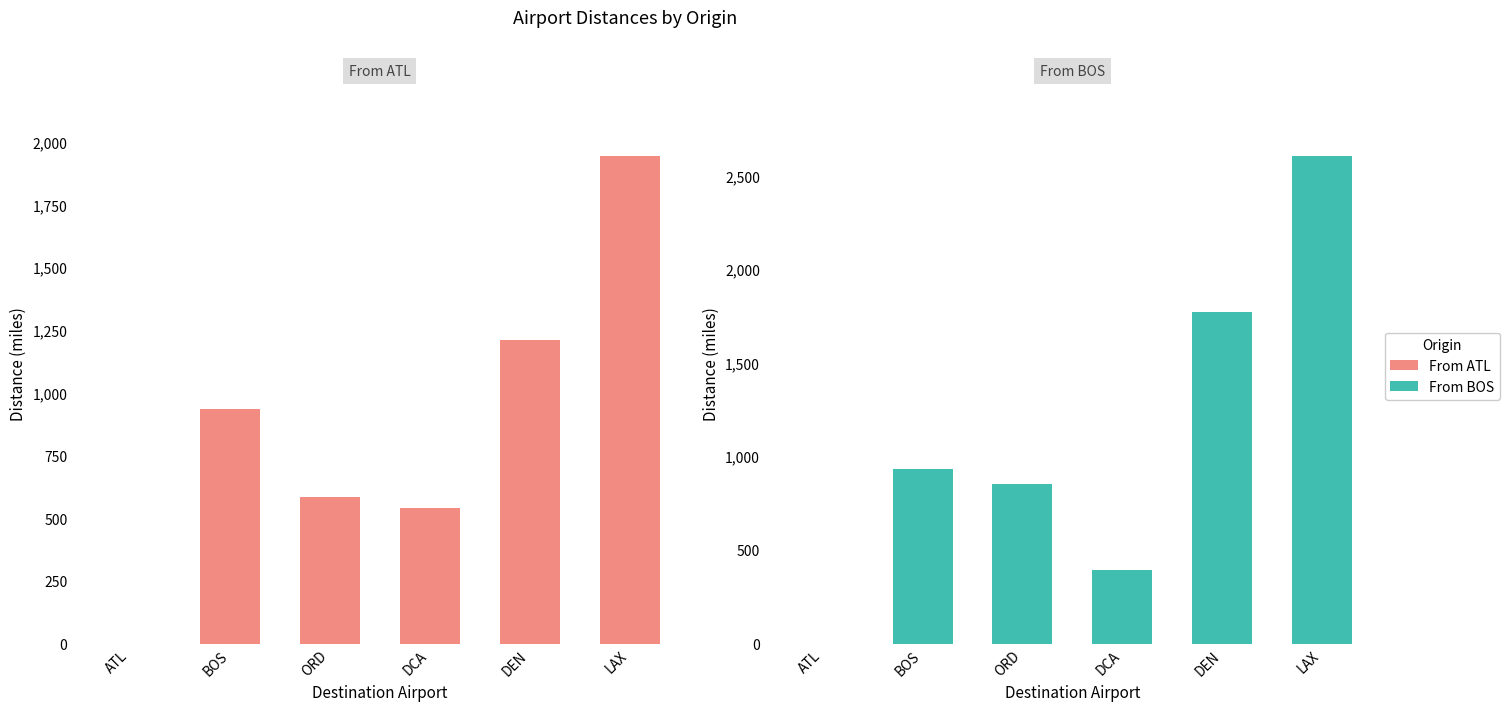

Rank the series at DEN from lowest to highest value.

From ATL, From BOS